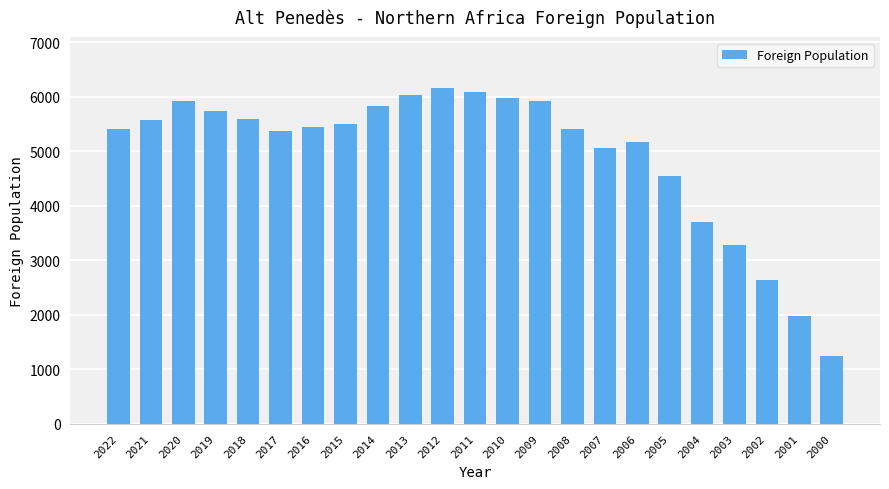

At which label is the value closest to 3703?

2004